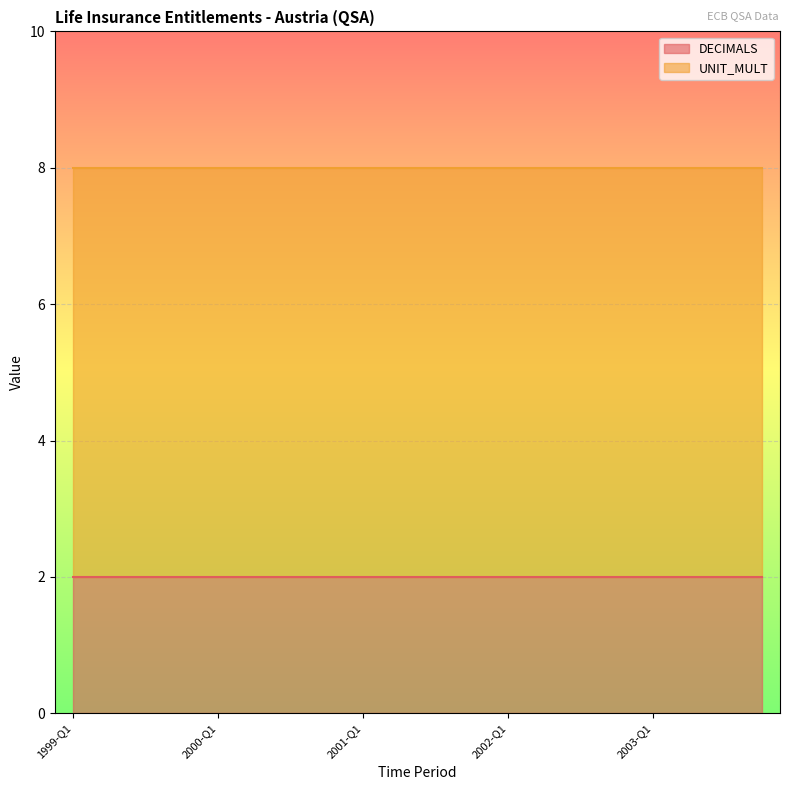

True or false: DECIMALS and UNIT_MULT cross at least once.

False